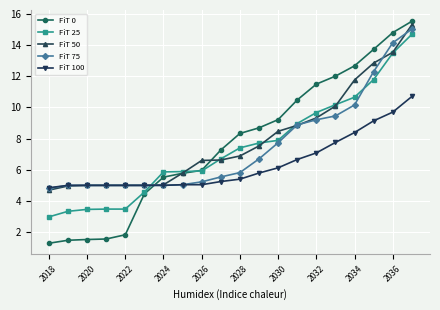

What is the value of the FiT 100 point at the 3rd from the left?

5.0